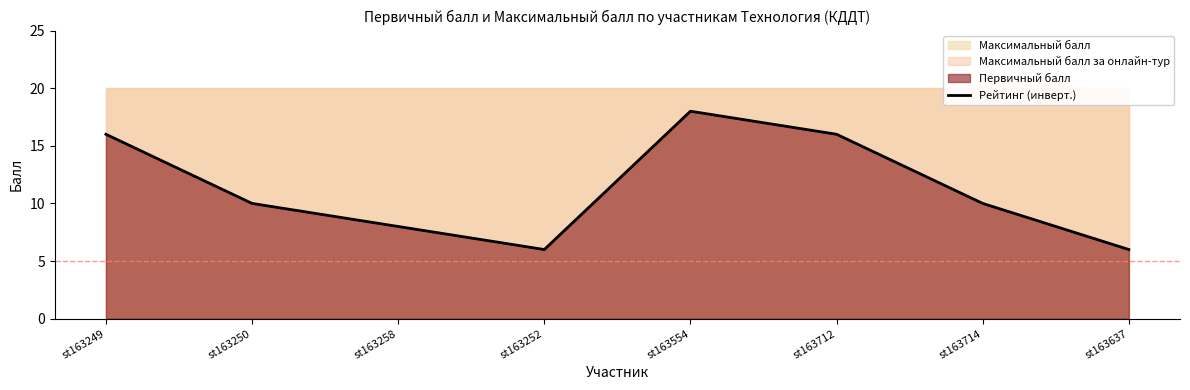

Does the chart display data point markers on the line(s)?

No